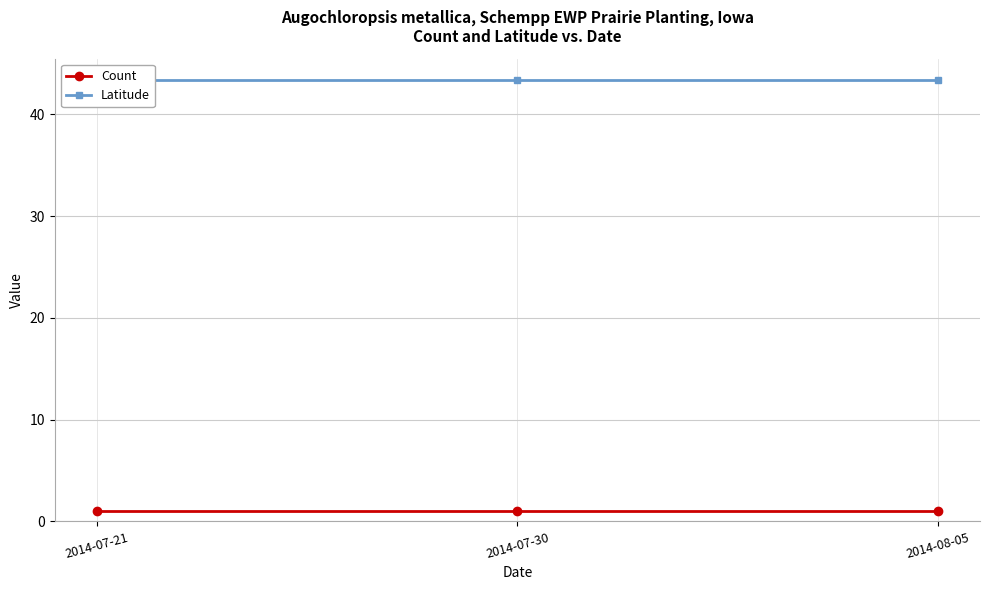

Is this an area chart (filled region under the line)?

No